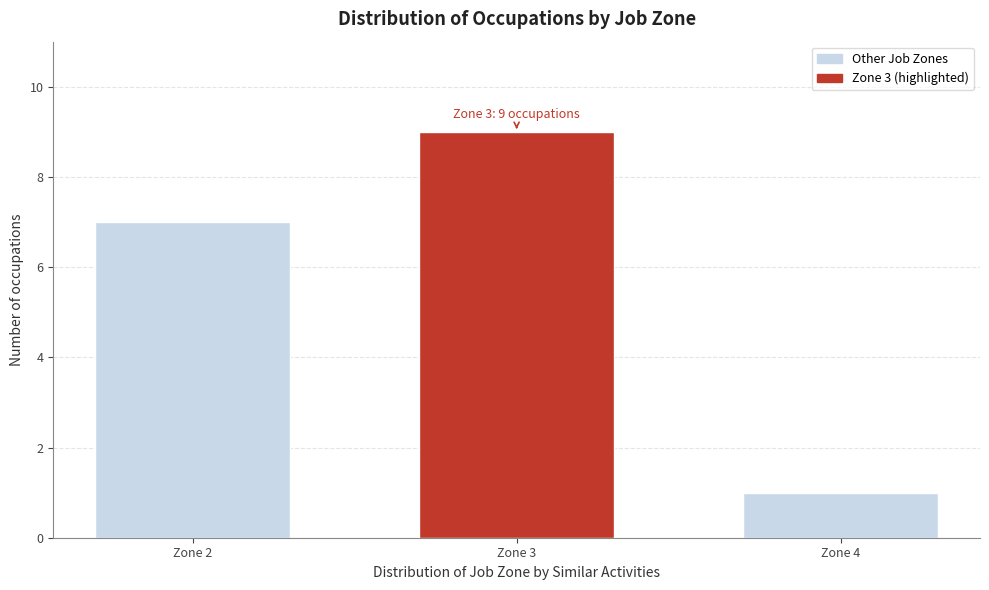

Reading left to right, what are all the values shown in this chart?

Zone 2=7	Zone 3=9	Zone 4=1